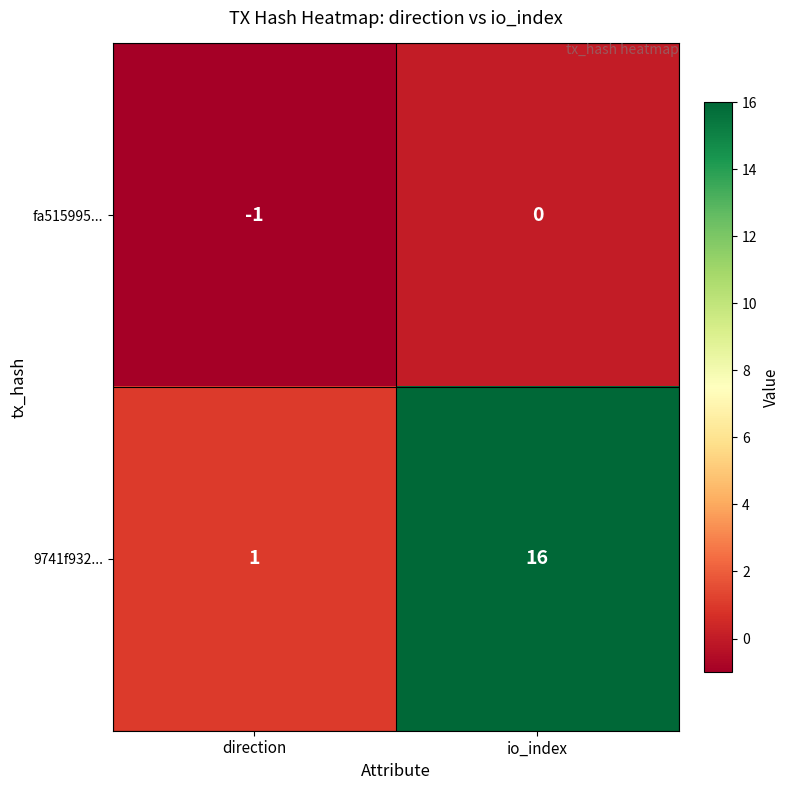

The value of fa515995... at io_index is 0. True or false?

True